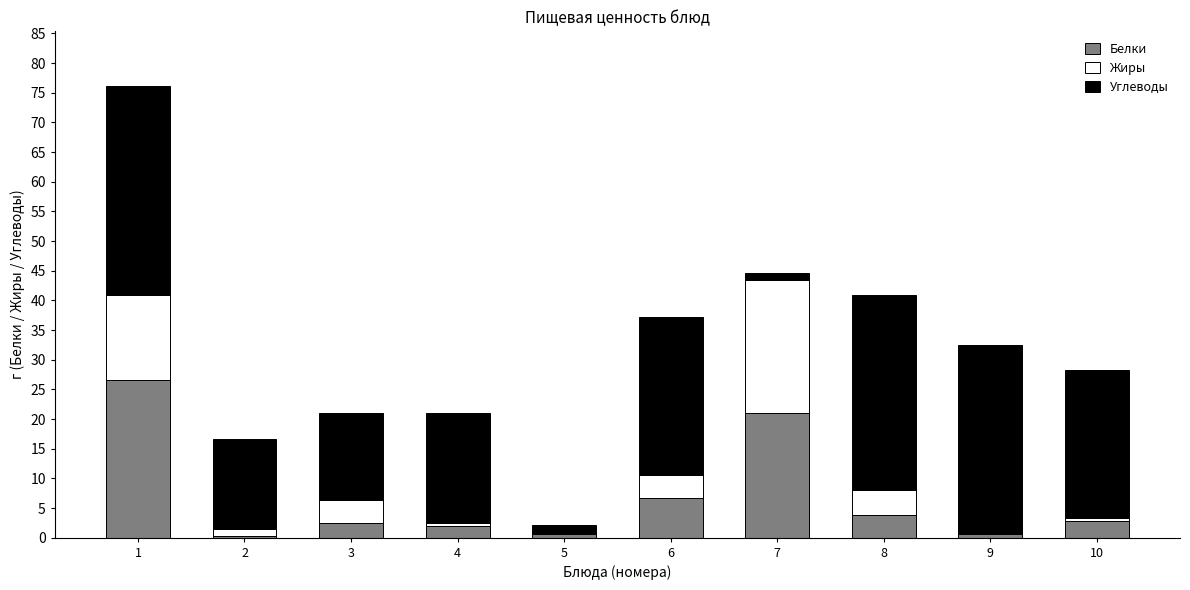

What is the sum of the Белки values at 1 and 3?

28.9